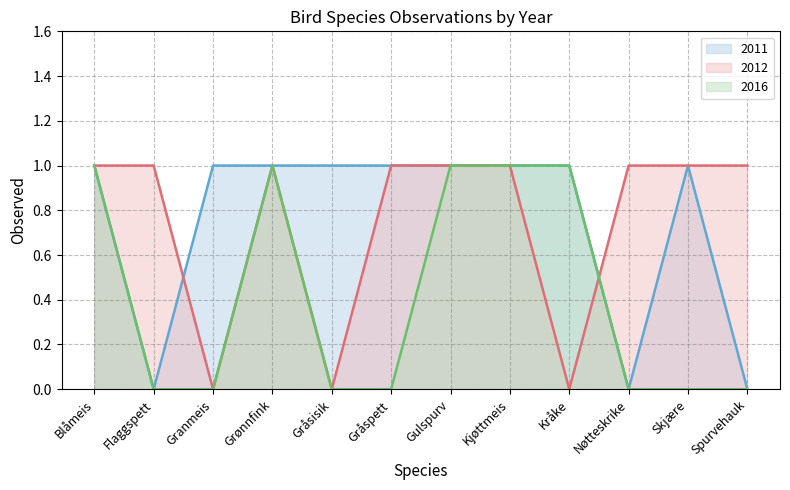

How many 2012 values are between 1 and 2?

9